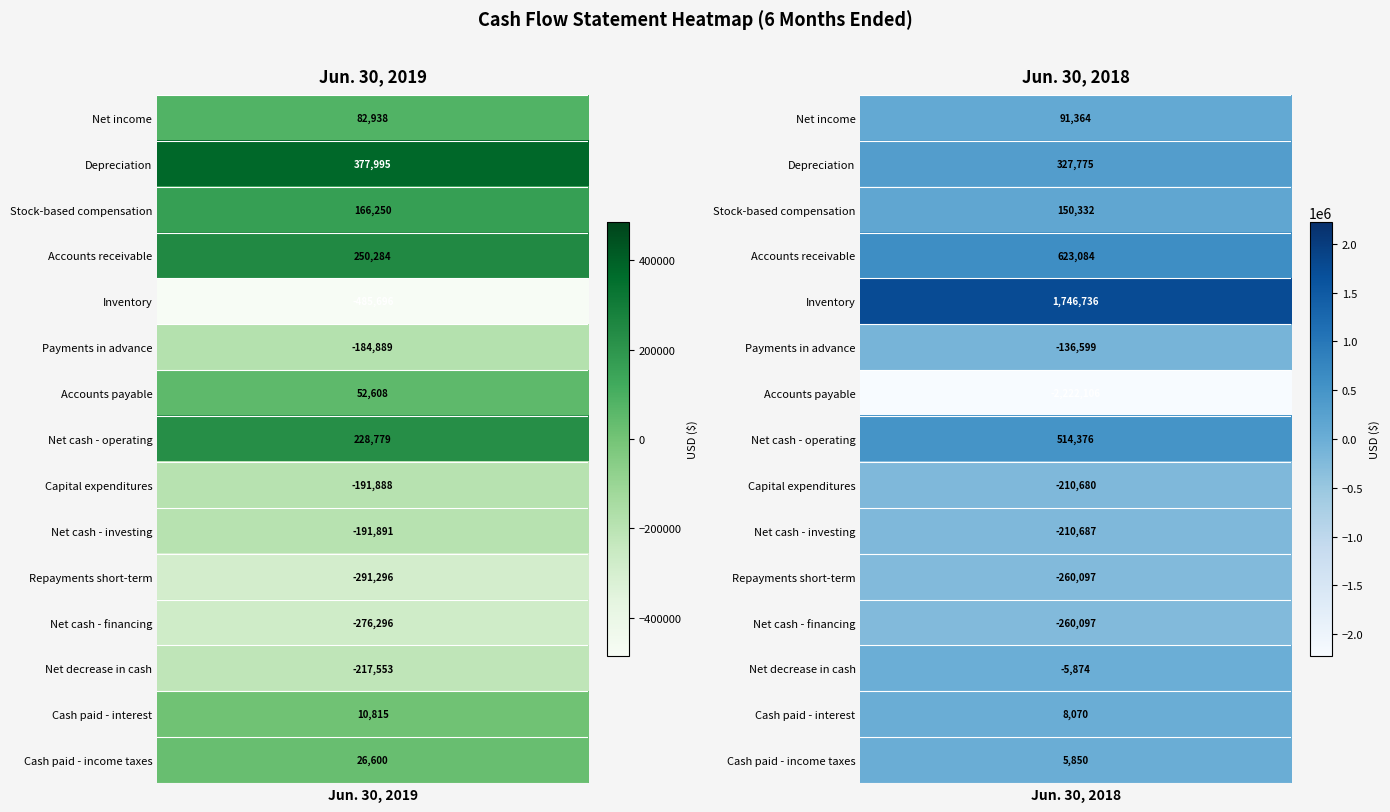

What is the difference between the Net cash - investing values at 1 and 0?

18796